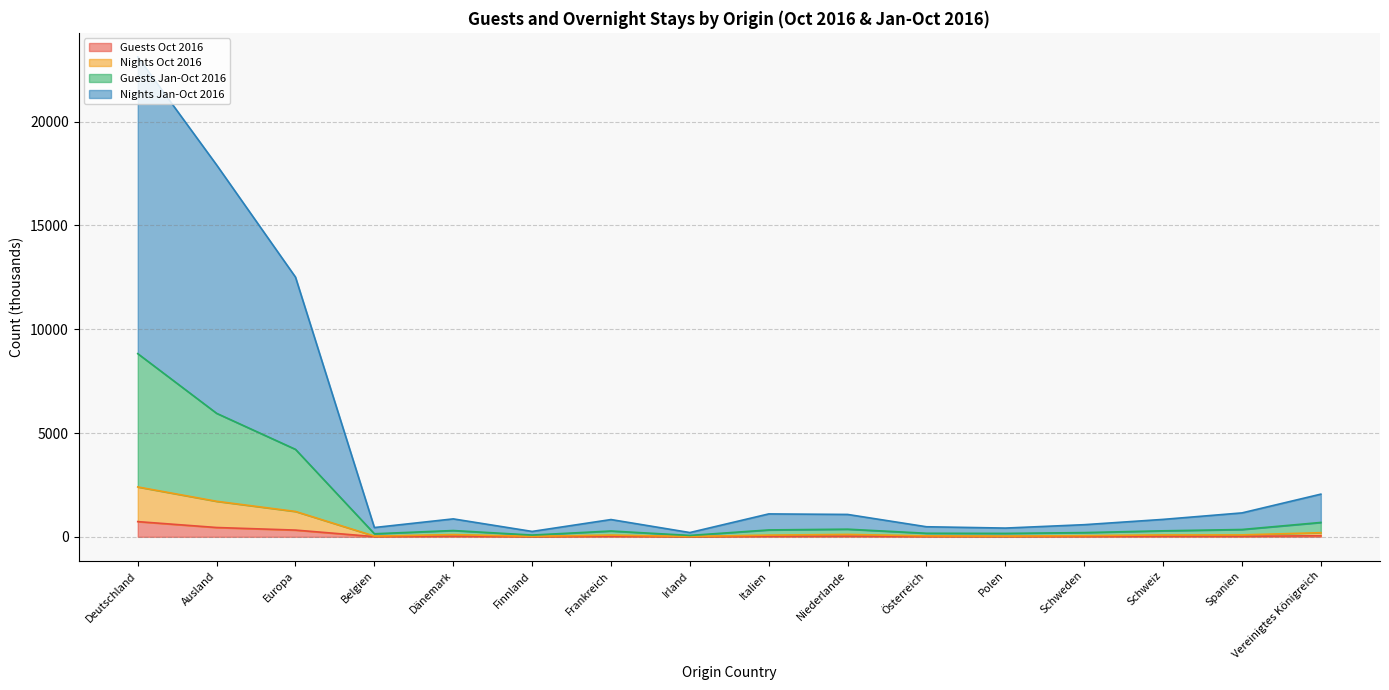

What position from the right is Niederlande?

7